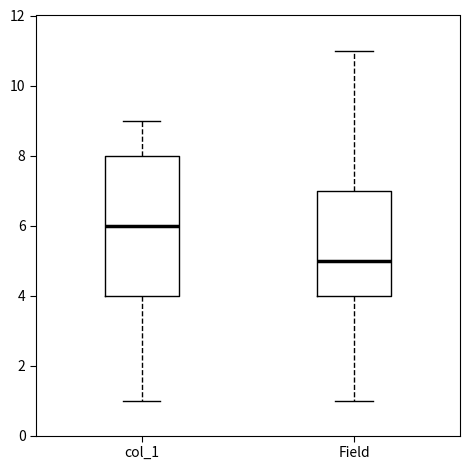

Where does the median line of the box for col_1 sit on the y-axis? The values are not printed on the chart, so give them approximately, as read against the axis.

6